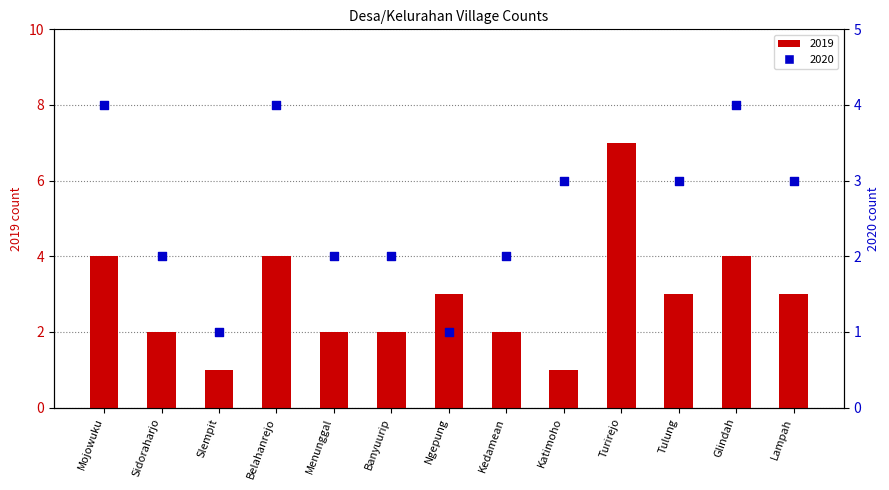

What are all the series names shown in the legend?

2019, 2020